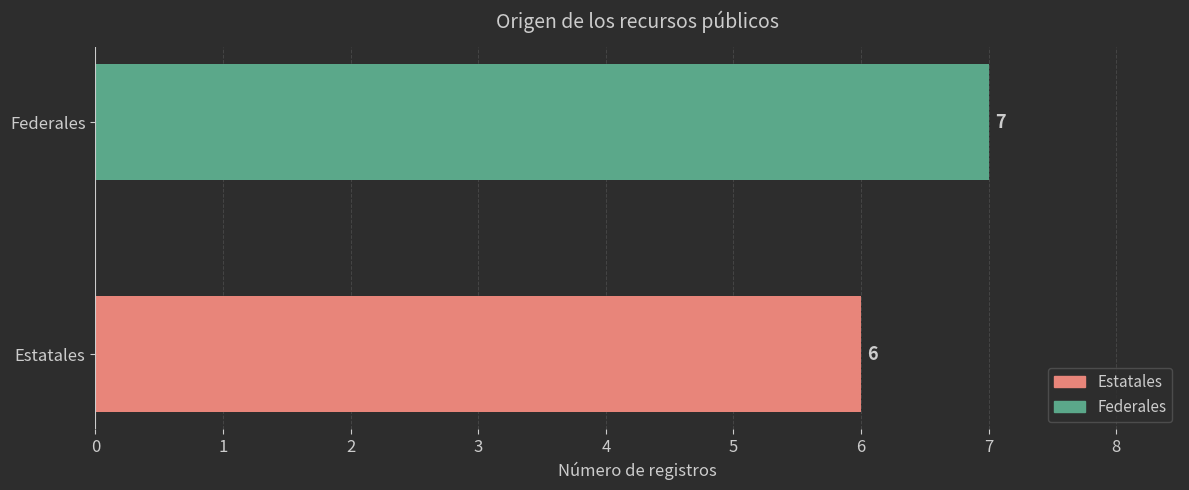

Rank the categories by value from highest to lowest.

Federales, Estatales